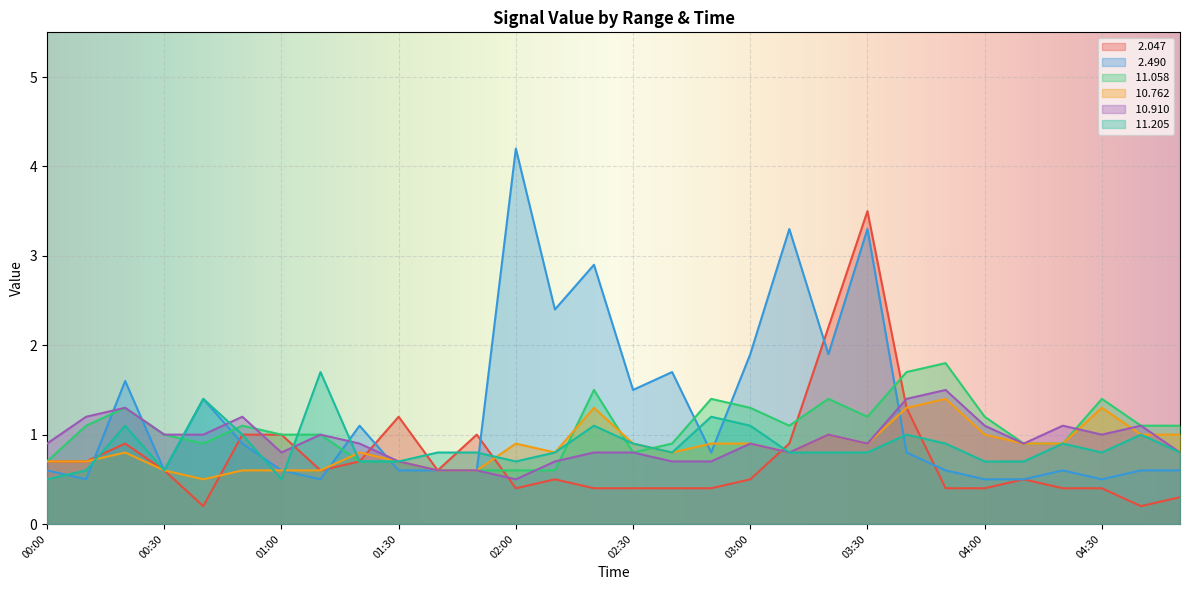

True or false:  11.058 has a value of 1.2 at 00:00.

False